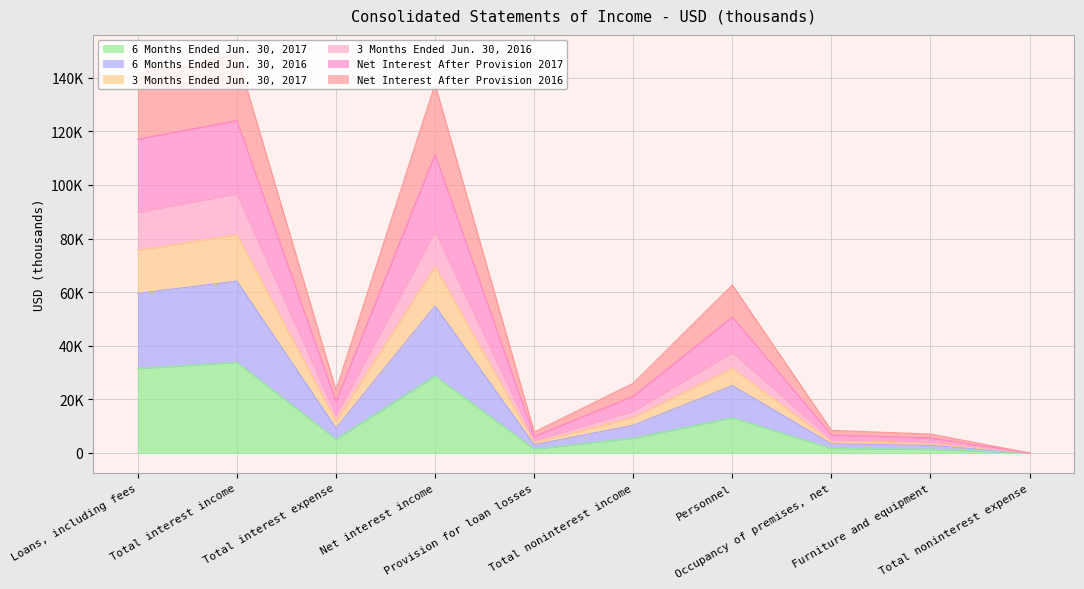

Reading right to left, list all the values displayed in this chart.

6 Months Ended Jun. 30, 2017: Total noninterest expense=0	Furniture and equipment=1391	Occupancy of premises, net=1678	Personnel=13135	Total noninterest income=5524	Provision for loan losses=1475	Net interest income=28688	Total interest expense=5112	Total interest income=33800	Loans, including fees=31496
6 Months Ended Jun. 30, 2016: Total noninterest expense=0	Furniture and equipment=2823	Occupancy of premises, net=3399	Personnel=25133	Total noninterest income=10355	Provision for loan losses=3075	Net interest income=54852	Total interest expense=9285	Total interest income=64137	Loans, including fees=59528
3 Months Ended Jun. 30, 2017: Total noninterest expense=0	Furniture and equipment=3519	Occupancy of premises, net=4206	Personnel=31532	Total noninterest income=13198	Provision for loan losses=3900	Net interest income=69480	Total interest expense=11952	Total interest income=81432	Loans, including fees=75630
3 Months Ended Jun. 30, 2016: Total noninterest expense=0	Furniture and equipment=4226	Occupancy of premises, net=5030	Personnel=37533	Total noninterest income=15644	Provision for loan losses=4700	Net interest income=82679	Total interest expense=14076	Total interest income=96755	Loans, including fees=89851
Net Interest After Provision 2017: Total noninterest expense=0	Furniture and equipment=7049	Occupancy of premises, net=8429	Personnel=62666	Total noninterest income=25999	Provision for loan losses=7775	Net interest income=137531	Total interest expense=23361	Total interest income=148532	Loans, including fees=141628
Net Interest After Provision 2016: Total noninterest expense=0	Furniture and equipment=5617	Occupancy of premises, net=6708	Personnel=50668	Total noninterest income=21168	Provision for loan losses=6175	Net interest income=111367	Total interest expense=19188	Total interest income=123968	Loans, including fees=117064